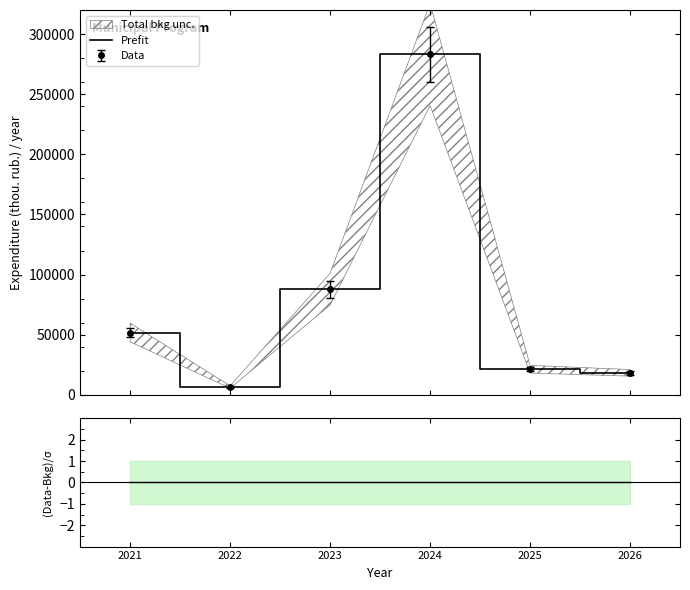

At which label does (Local-Total)/σ reach its peak?

2021